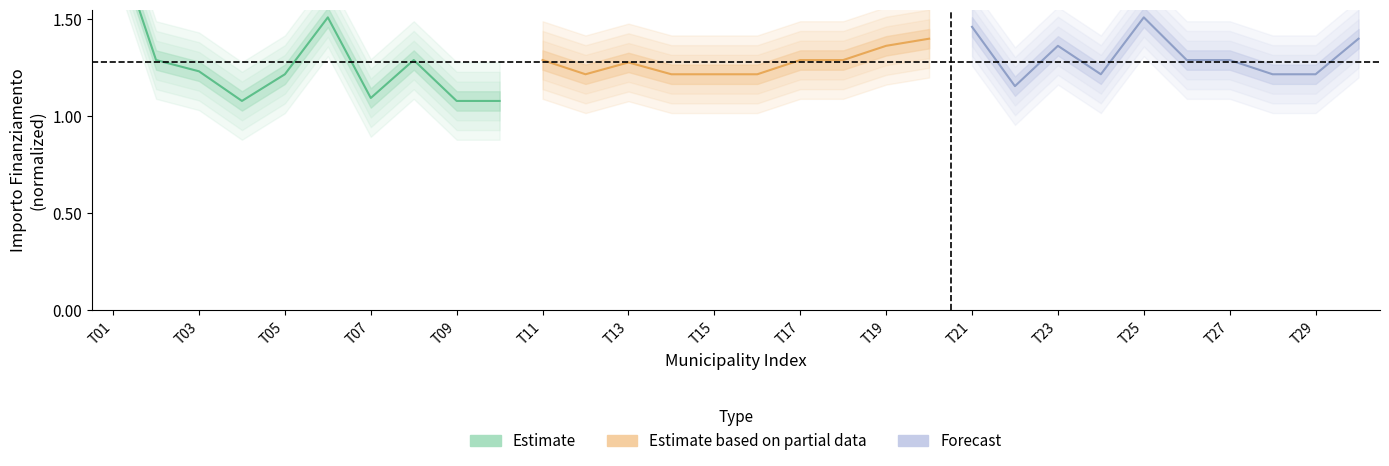

List the series in order of their peak value, lowest first.

Estimate based on partial data, Forecast, Estimate